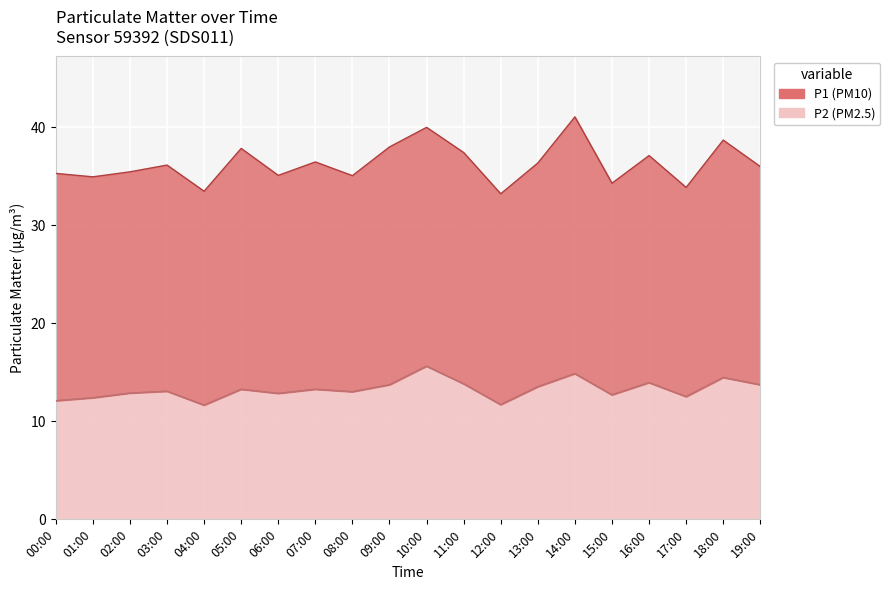

What position from the right is 10:00?

10